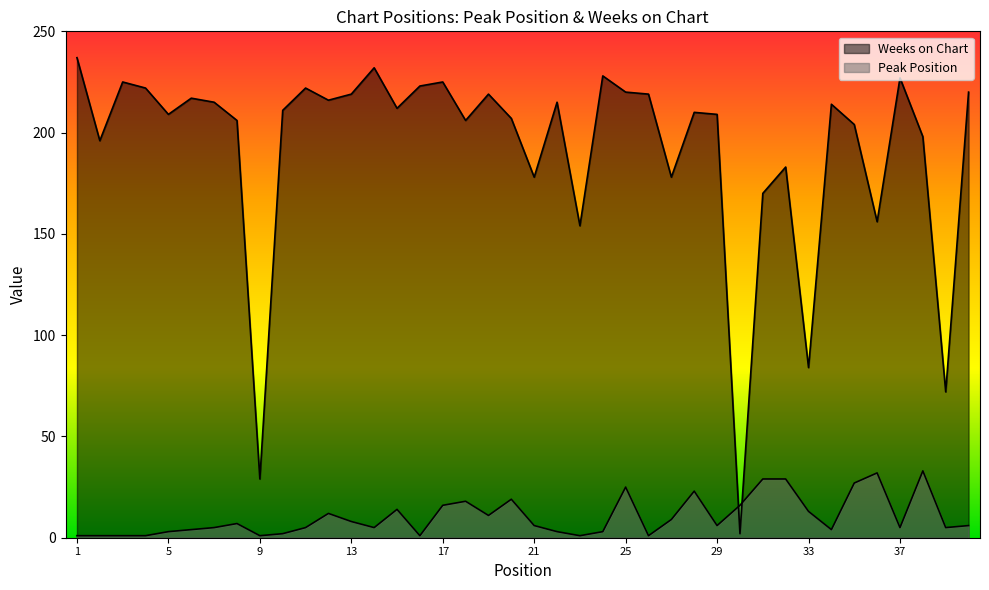

What is the sum of all Peak Position values?

411